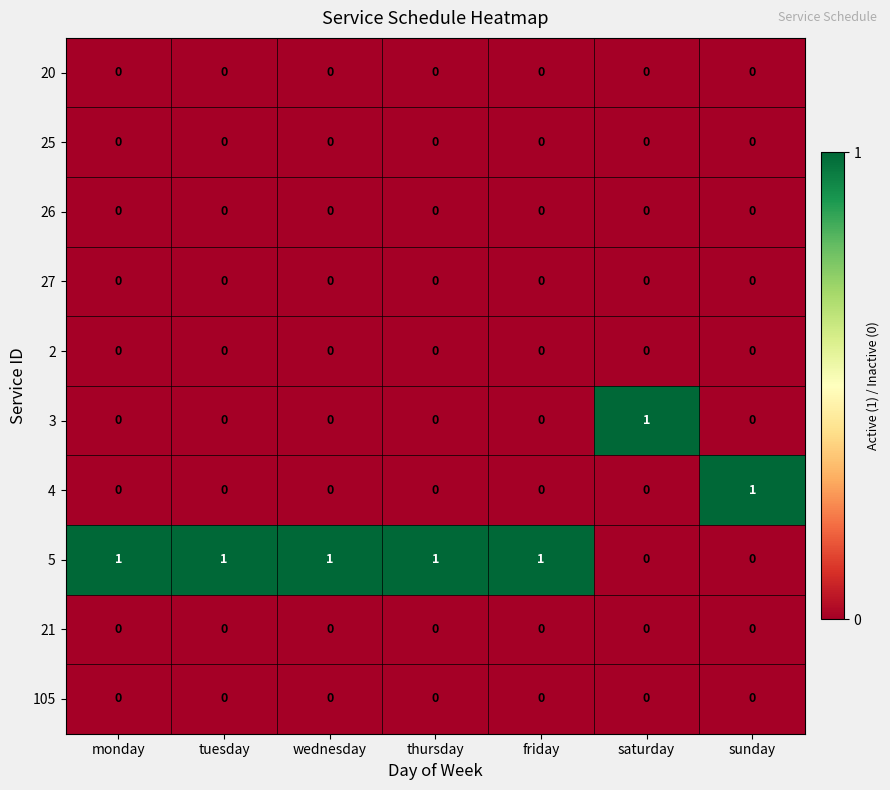

At how many categories does at least one series exceed 0?

7